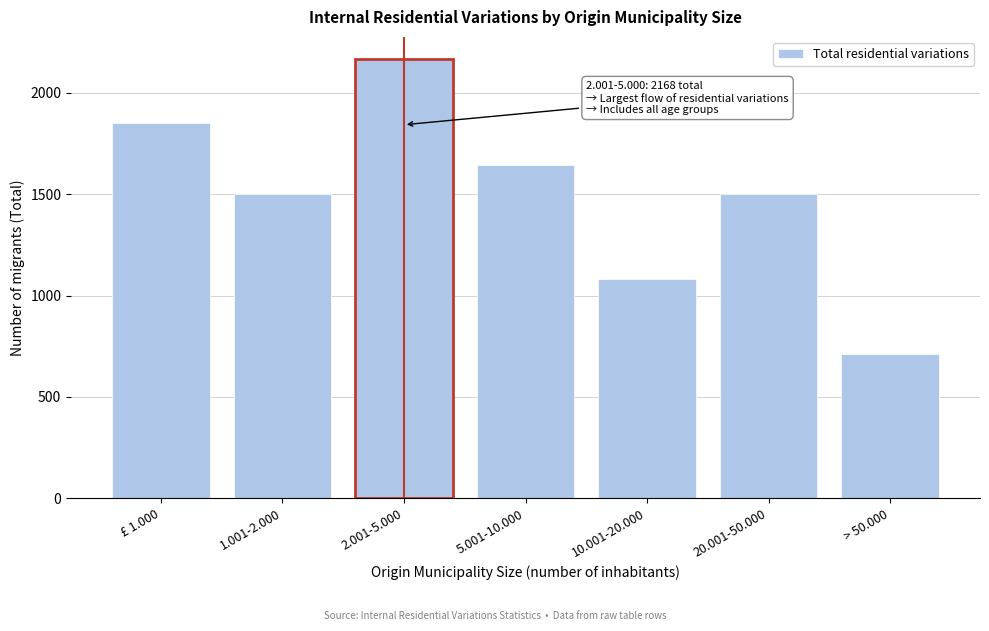

Reading right to left, list all the values displayed in this chart.

713	1500	1080	1644	2168	1500	1853